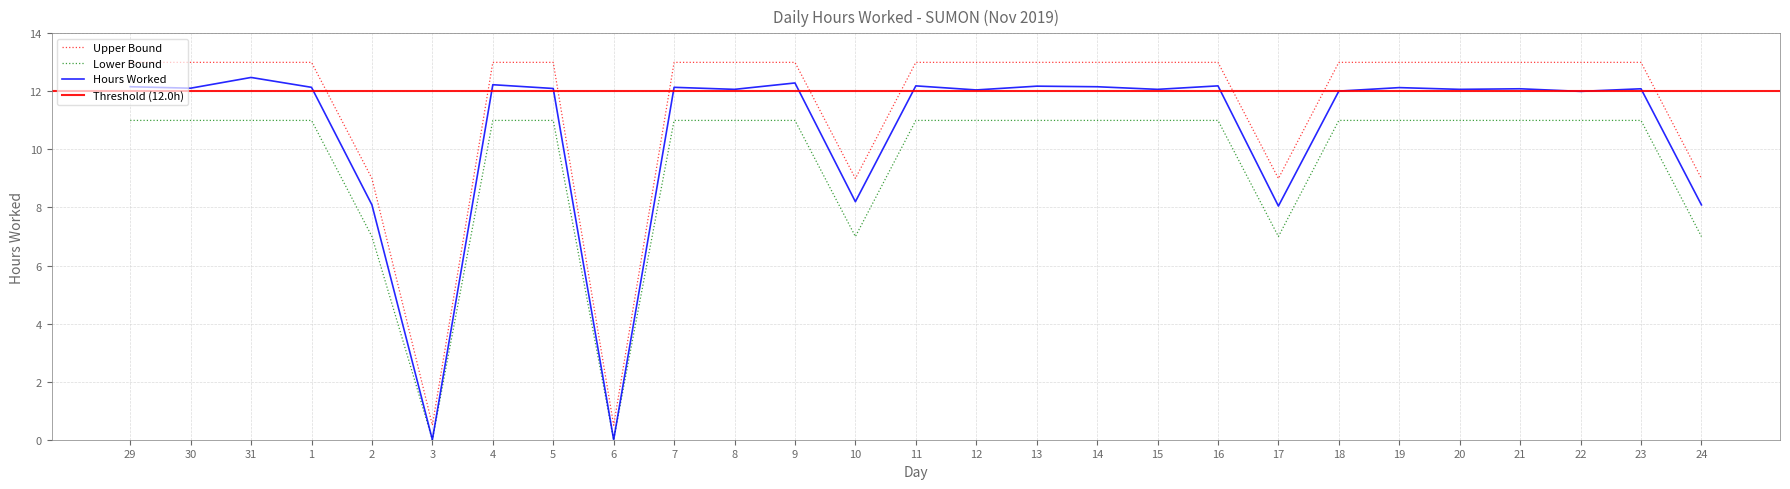

At how many categories does at least one series exceed 10?

21